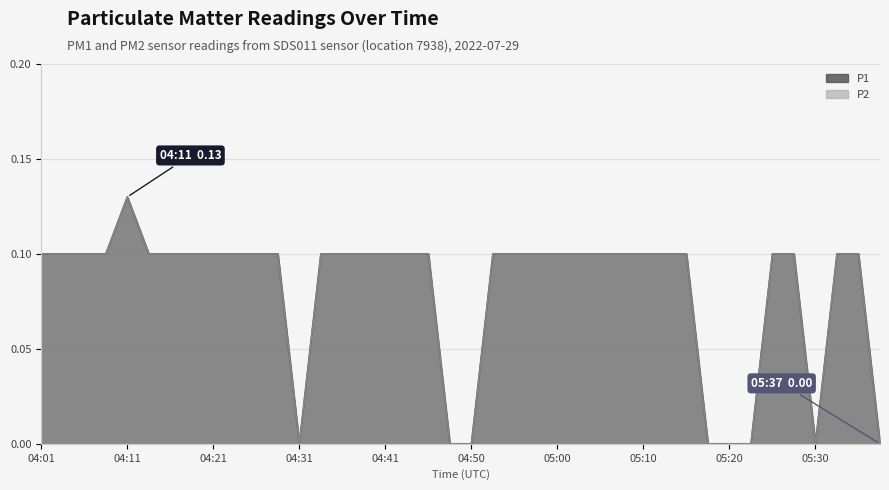

Which series has the widest spread of values?

P1